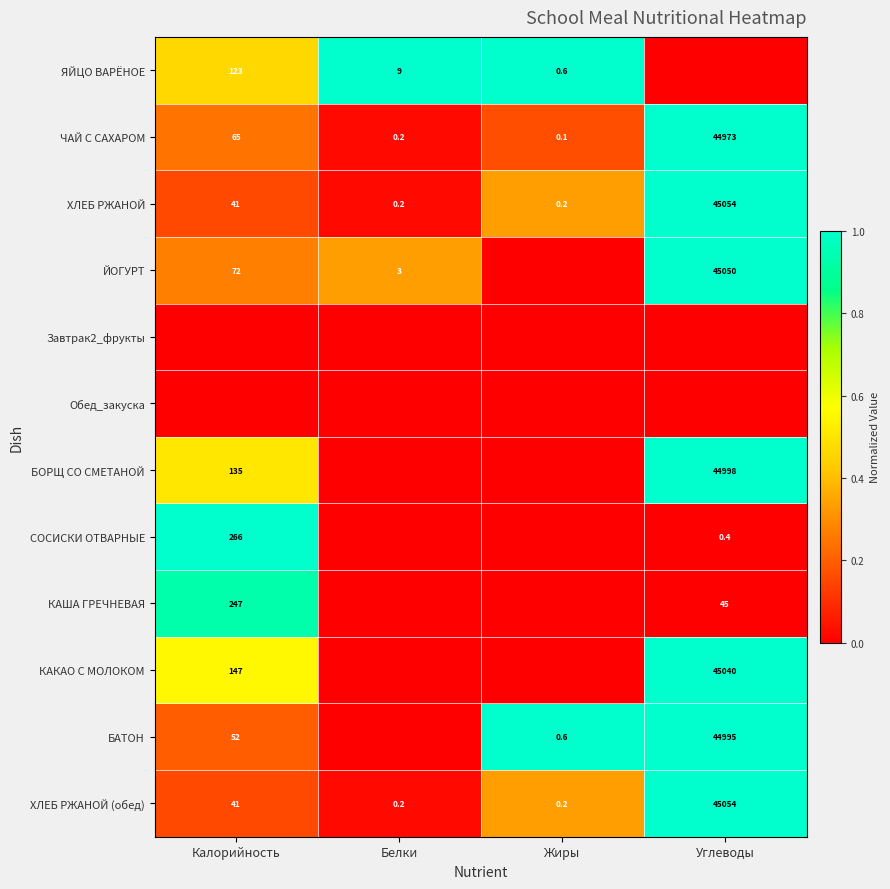

Is it true that ЙОГУРТ equals 98.8 at Калорийность?

False